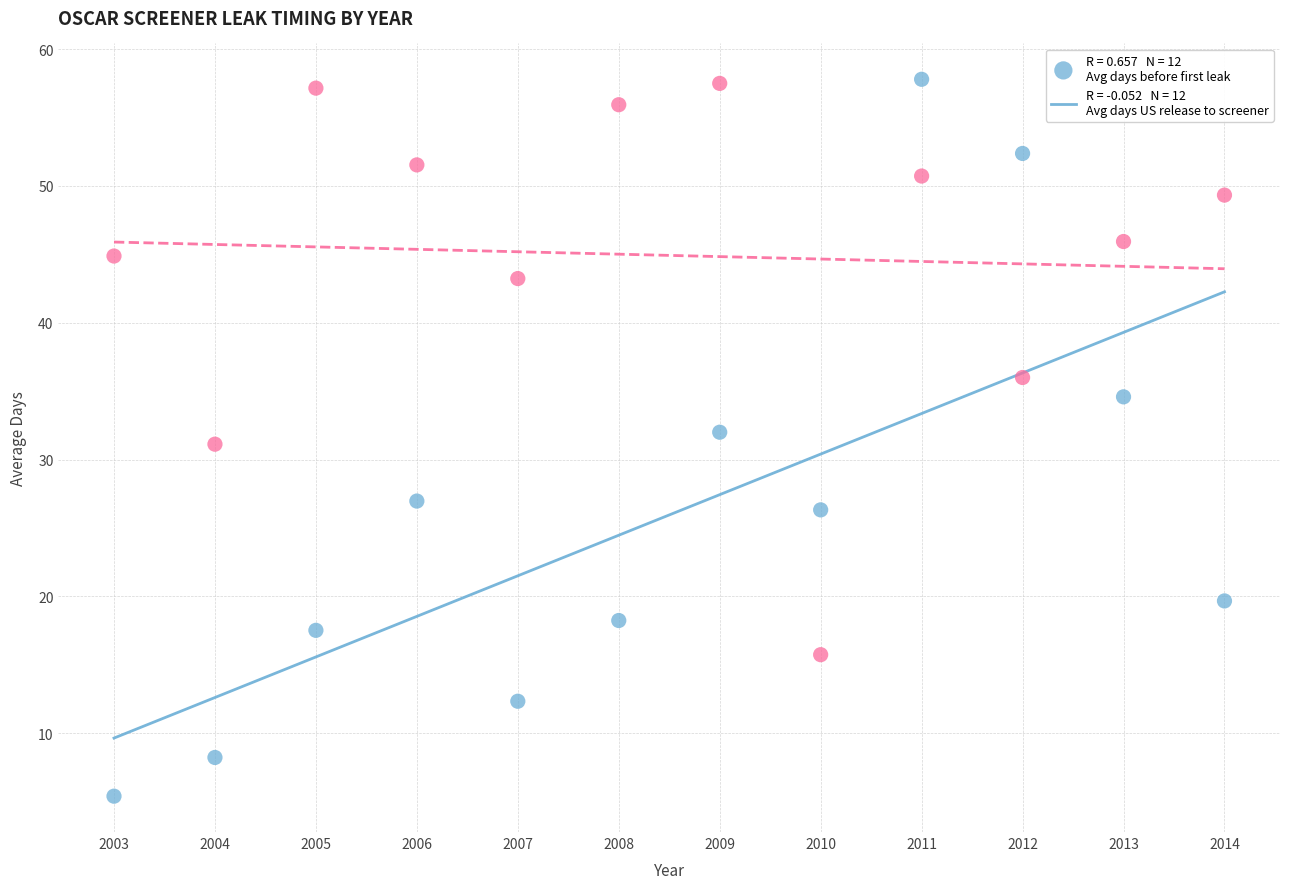

Across all data points, what is the range of X values (max minus min)?

11.0